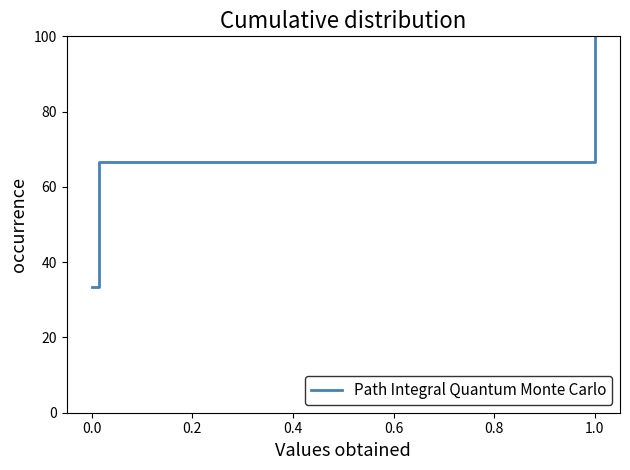

What is the sum of all values?

200.0